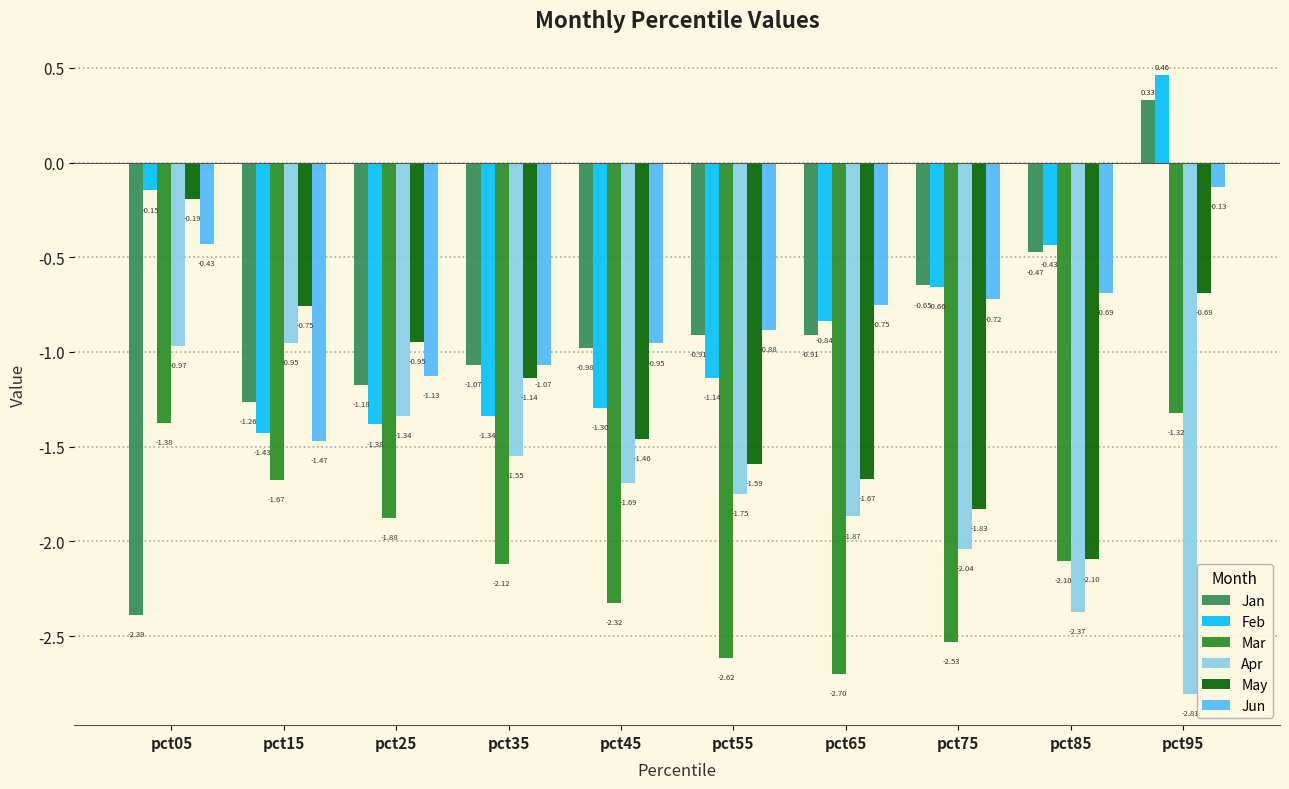

What is the difference between the second highest and minimum values in the Jun series?

1.0